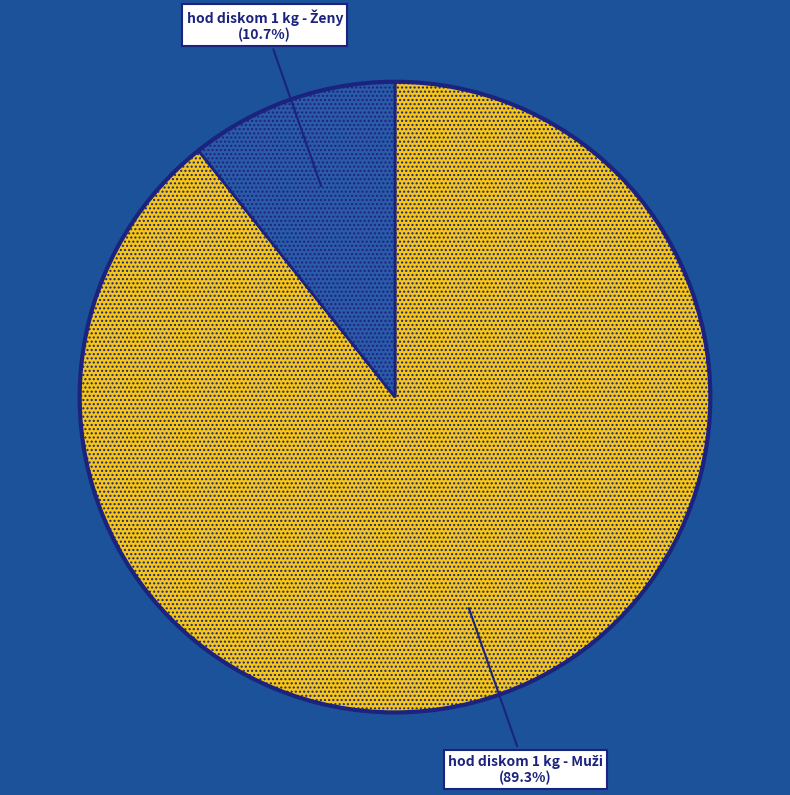

Is there a majority slice in this chart?

Yes